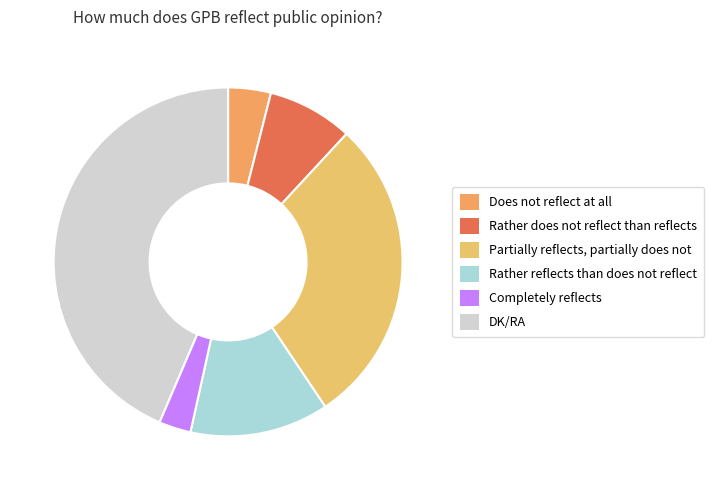

What percentage do Completely reflects and Partially reflects, partially does not together represent?

31.7%